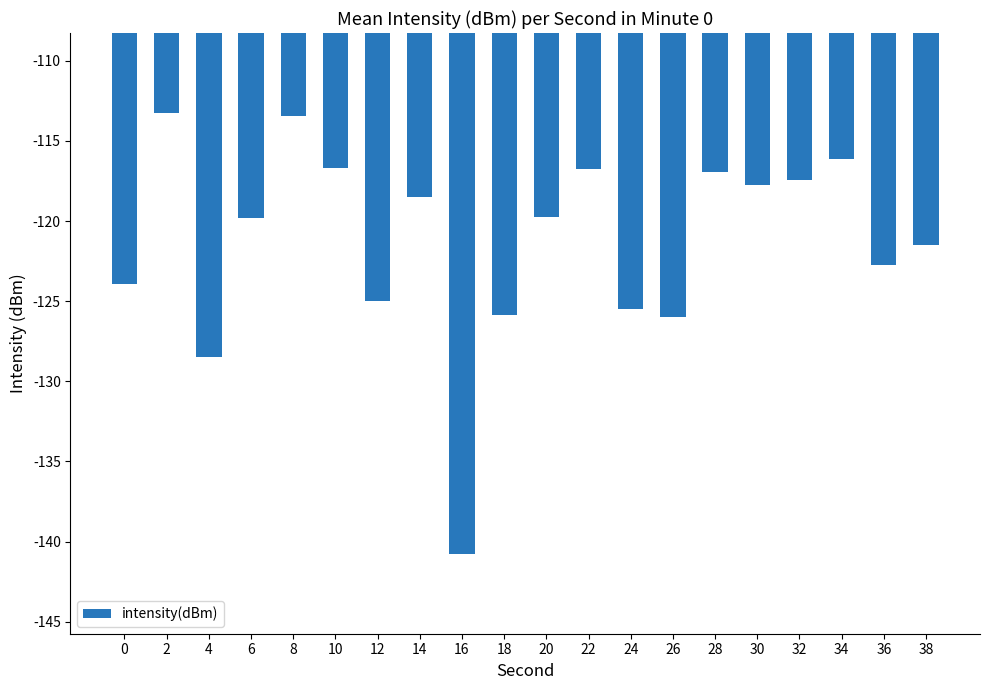

What is the change in value from 0 to 38?

+2.4